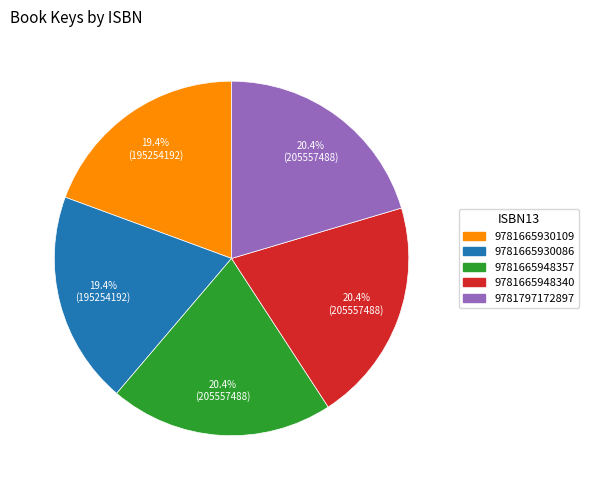

What percentage is the 9781665930086 slice, to the nearest percent?

19%